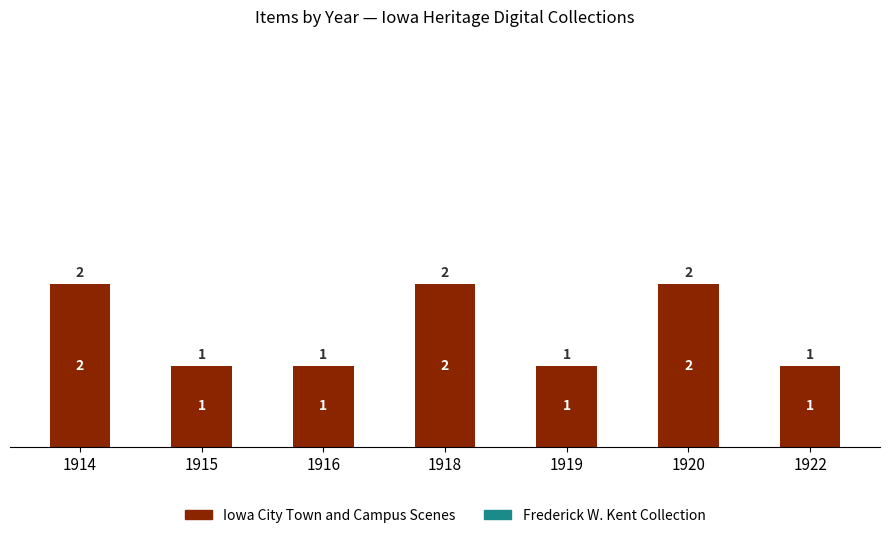

What is the sum of the values at 1920 and 1918?

4